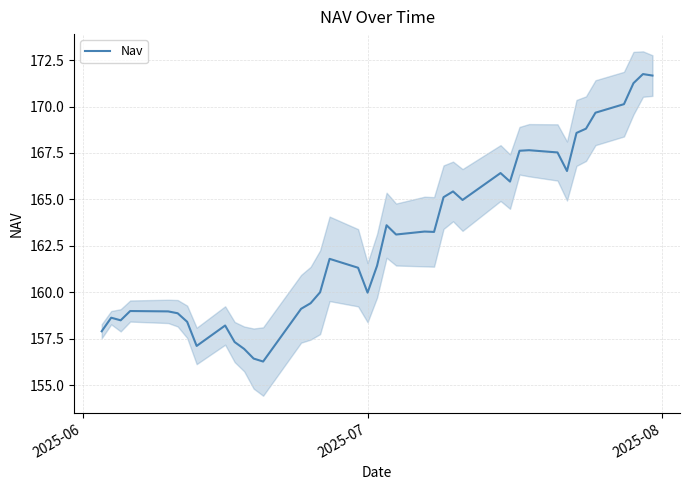

Count the number of data series in this chart.

1